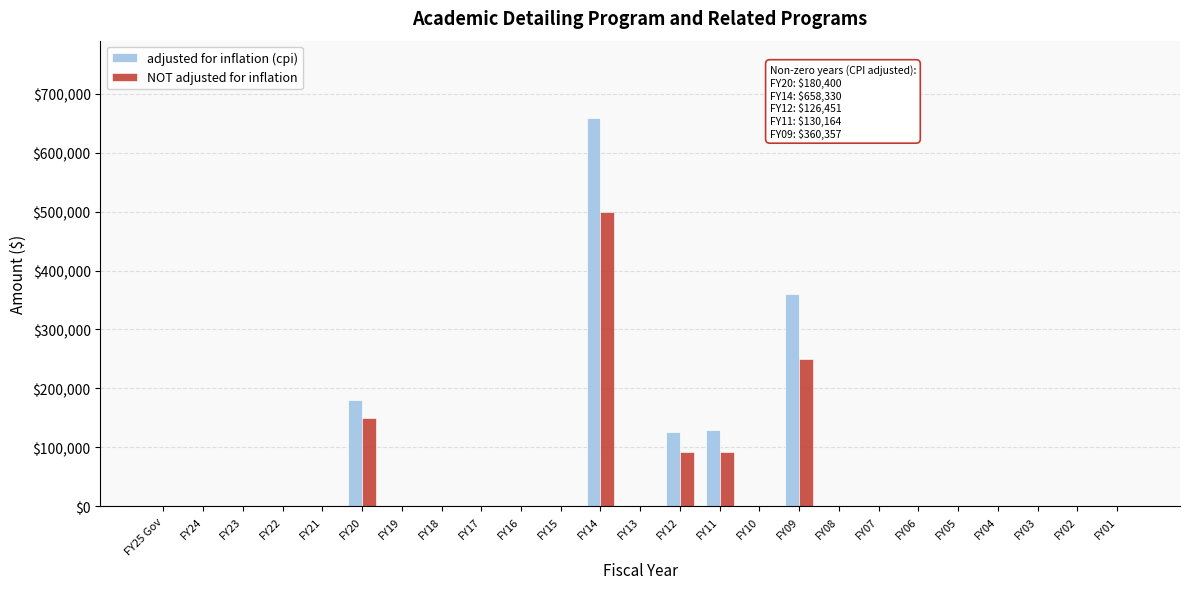

Which label corresponds to the largest value in the chart?

FY14